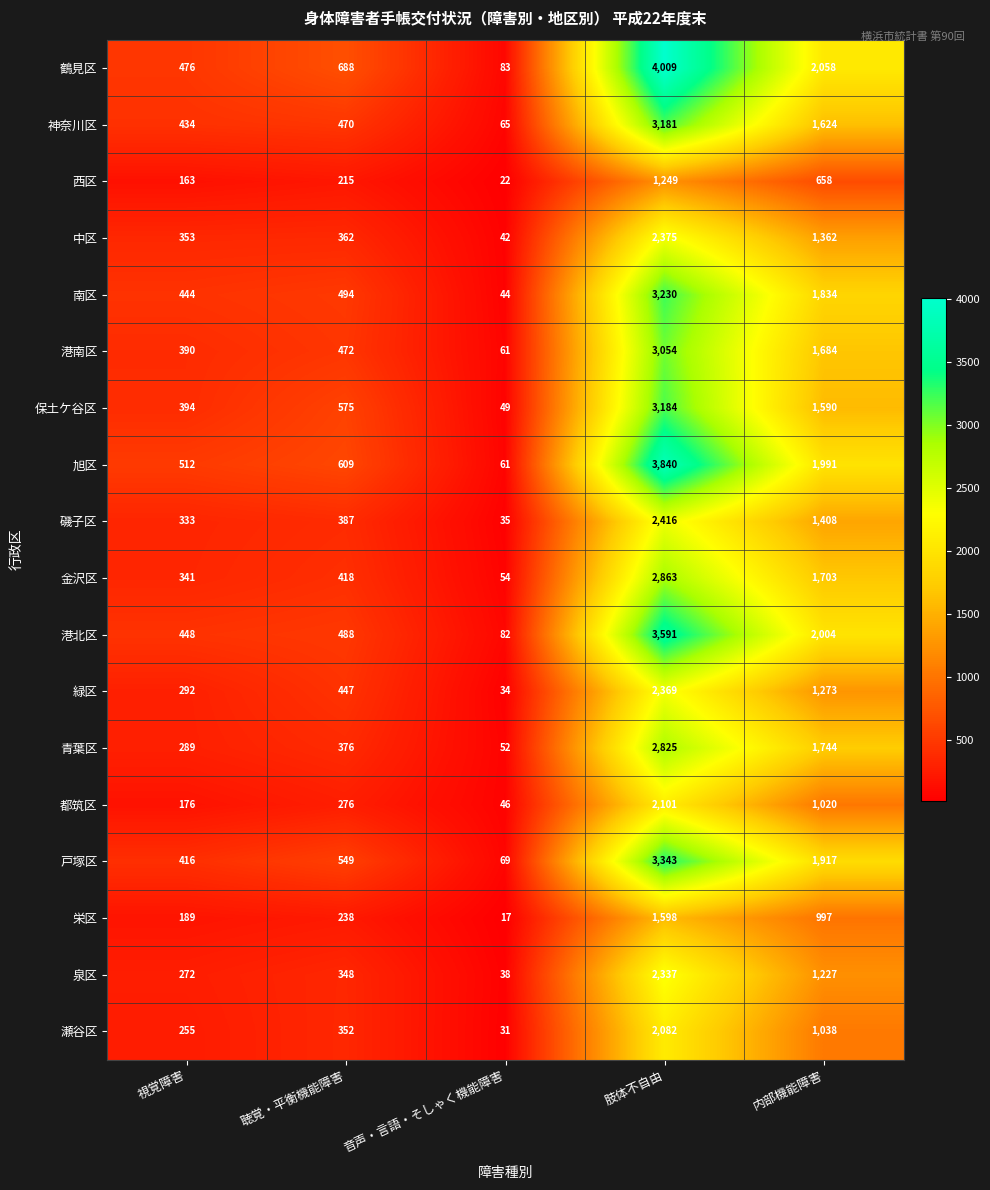

Is it true that 保土ケ谷区 equals 3184 at 肢体不自由?

True